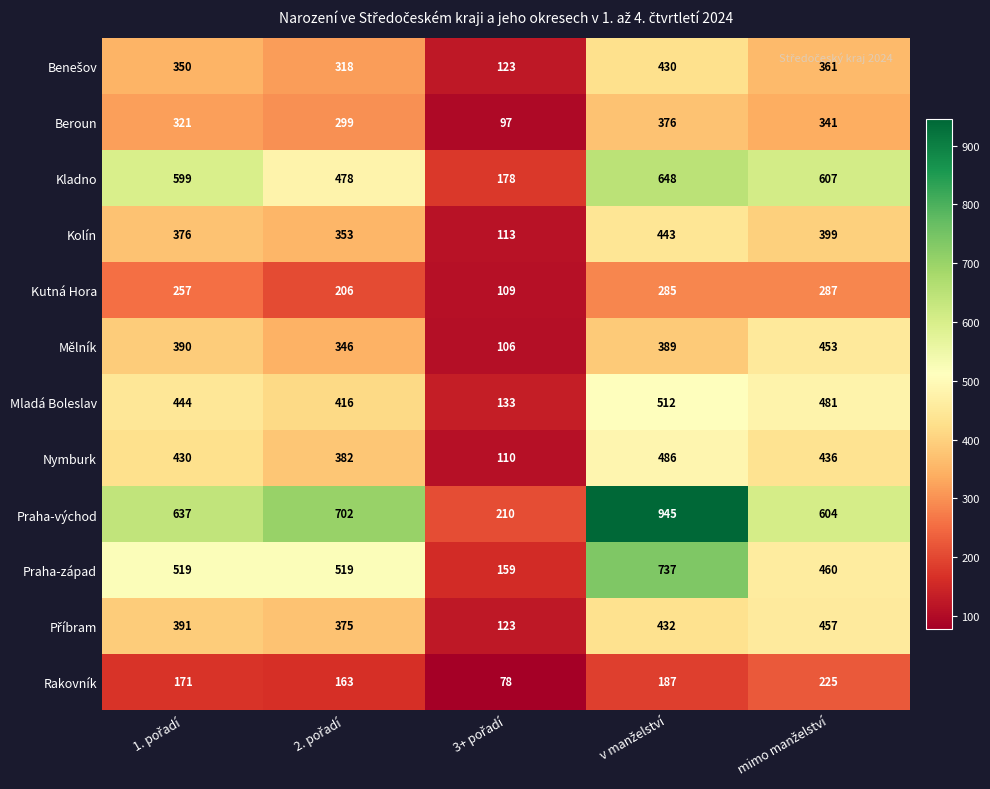

Which series has the largest range (max minus min)?

Praha-východ